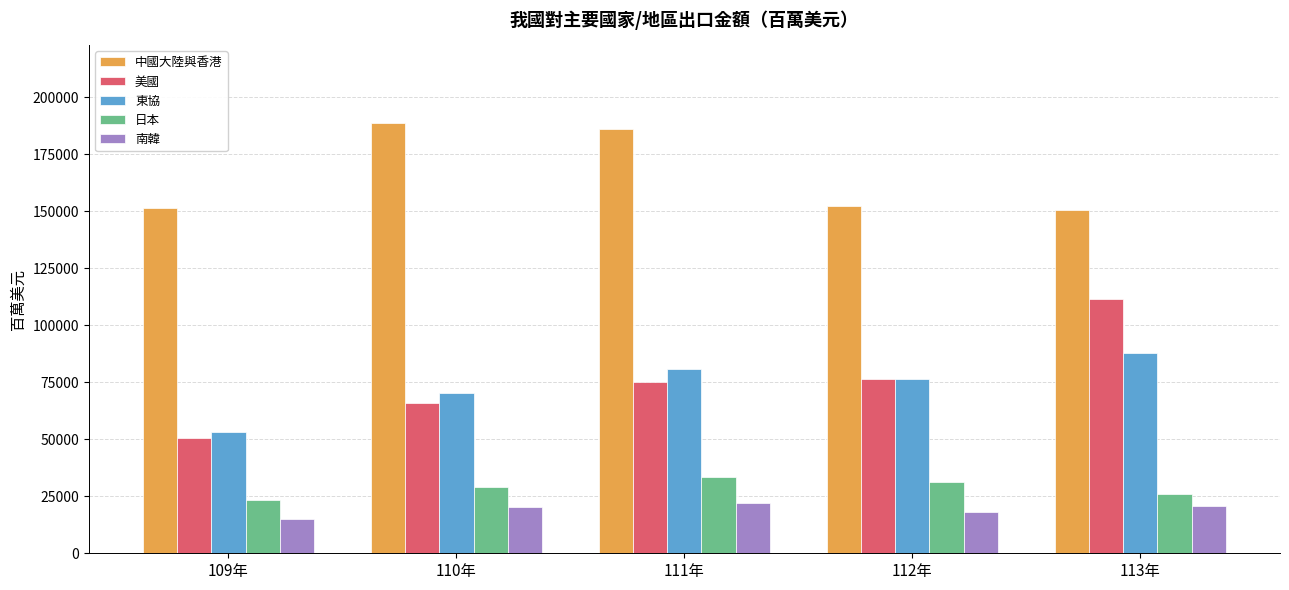

What is the minimum value shown in the chart?

15140.5